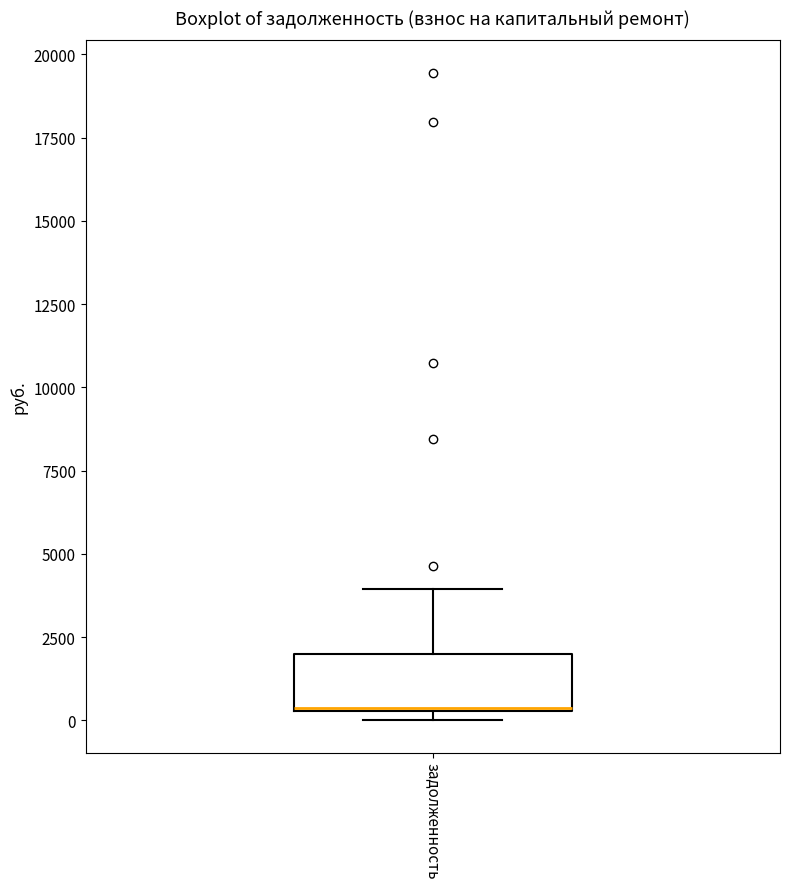

Read this box plot against the y-axis: the position of the median line, the range covered by the box, and the ends of both whiskers. The values are not printed on the chart, so give them approximately, as read against the axis.

median 500, box 500 to 2000, whiskers 0 to 4000